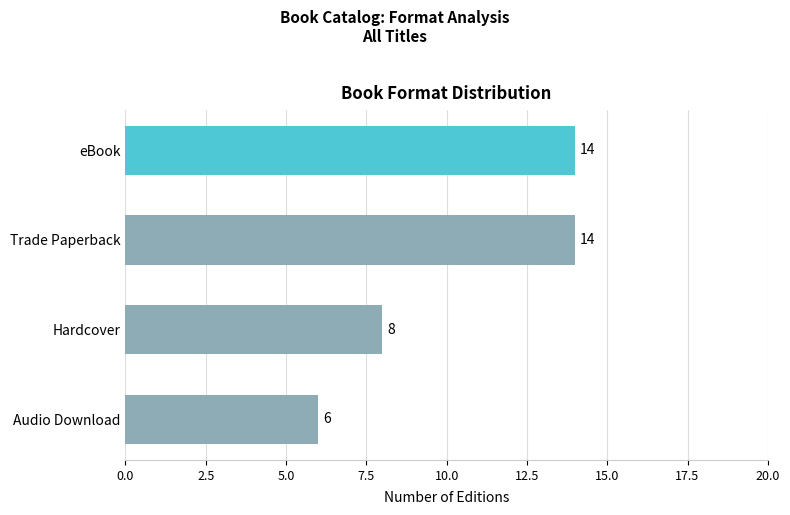

What is the change in value from Hardcover to Trade Paperback?

+6